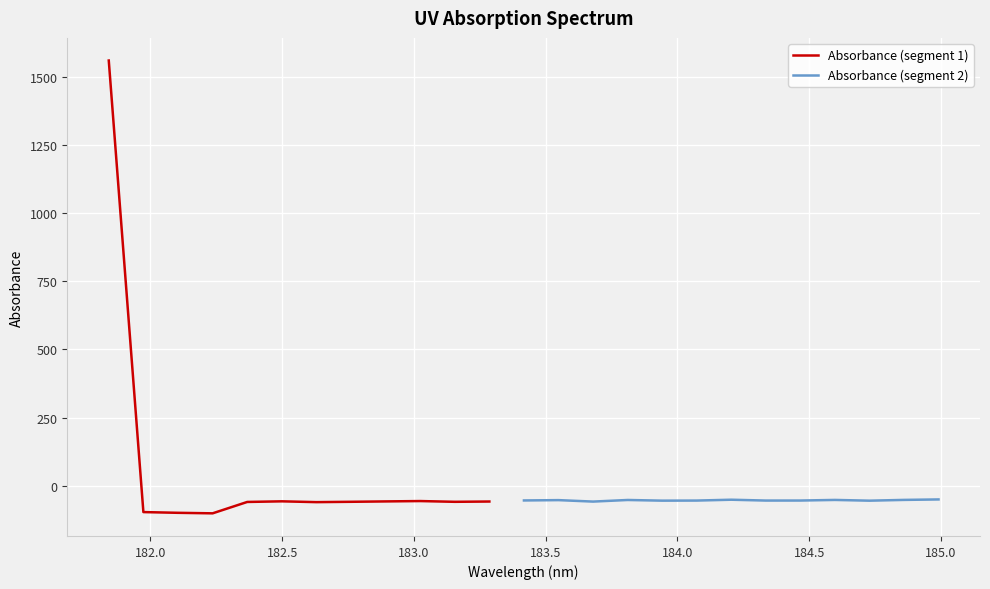

What is the difference between the maximum and second lowest values?

1658.8